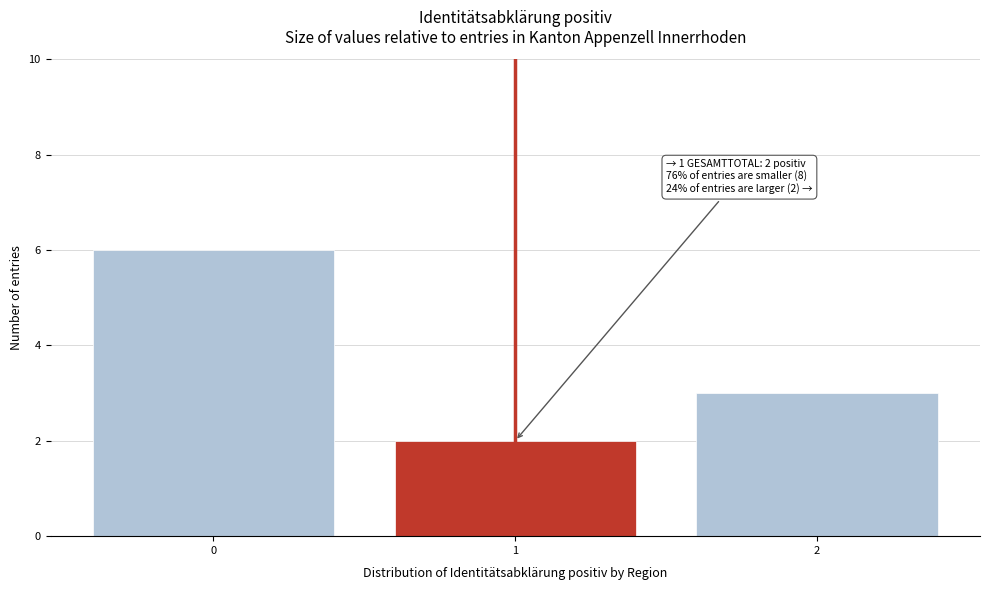

Reading left to right, what are all the values shown in this chart?

0=6	1=2	2=3